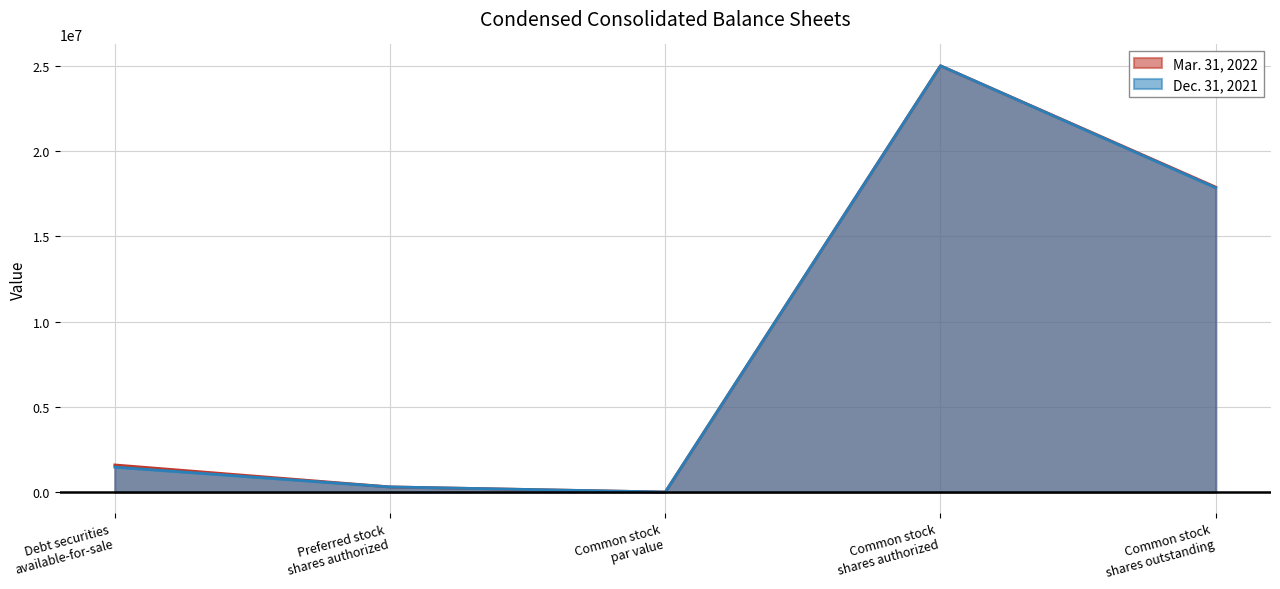

What is the minimum value for Dec. 31, 2021?

5